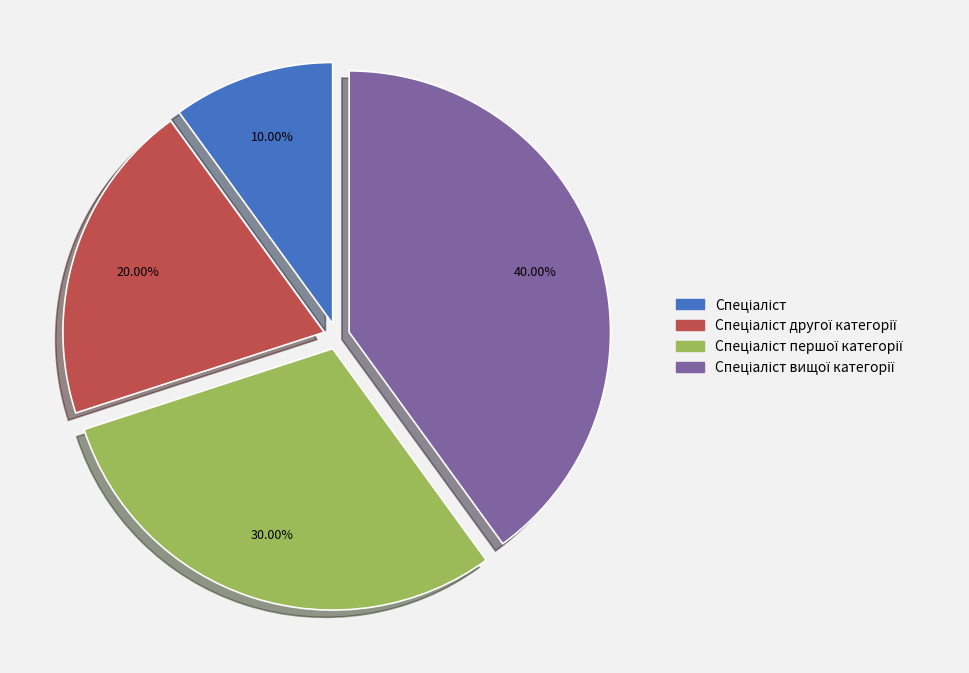

Is there any slice that represents more than half of the pie?

No